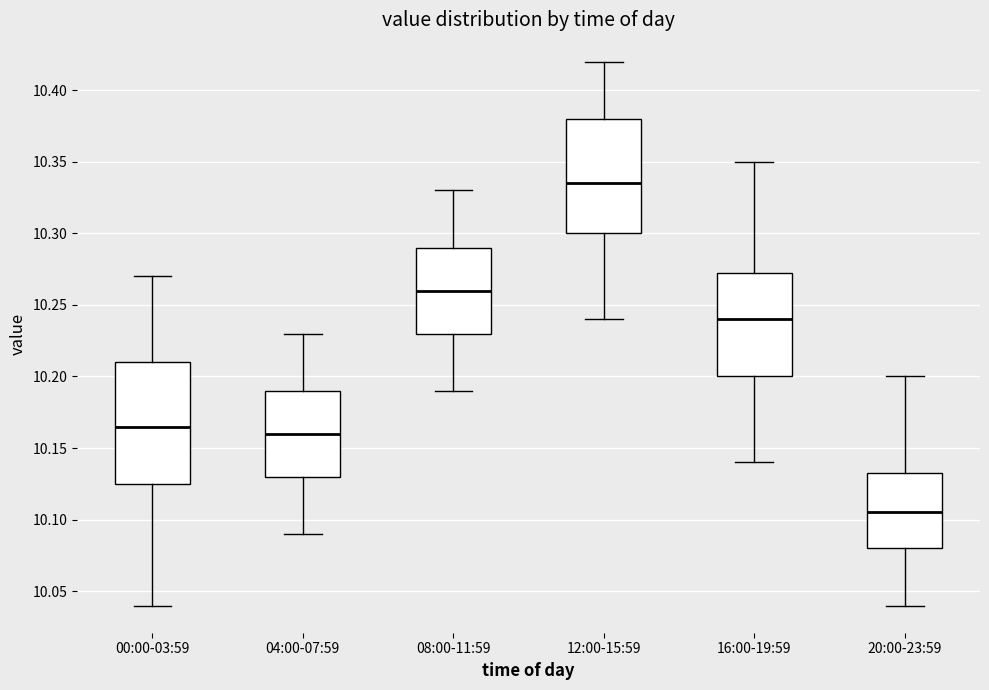

Which box has the lowest median line?

20:00-23:59